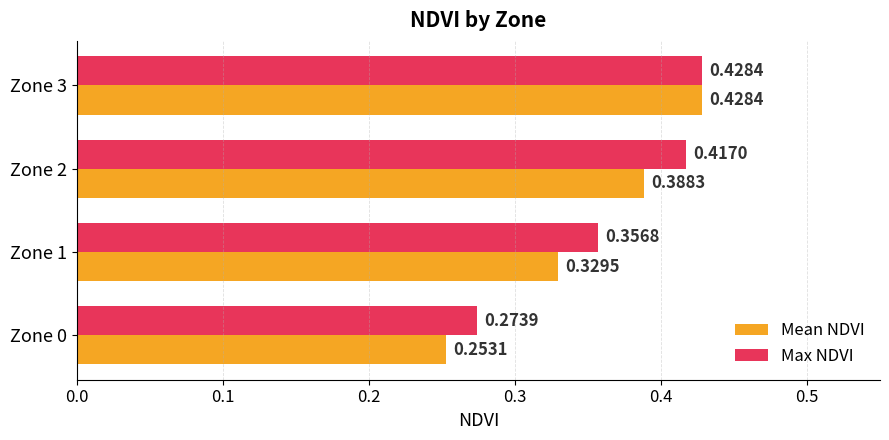

What is the sum of the Max NDVI values at Zone 3 and Zone 1?

0.8